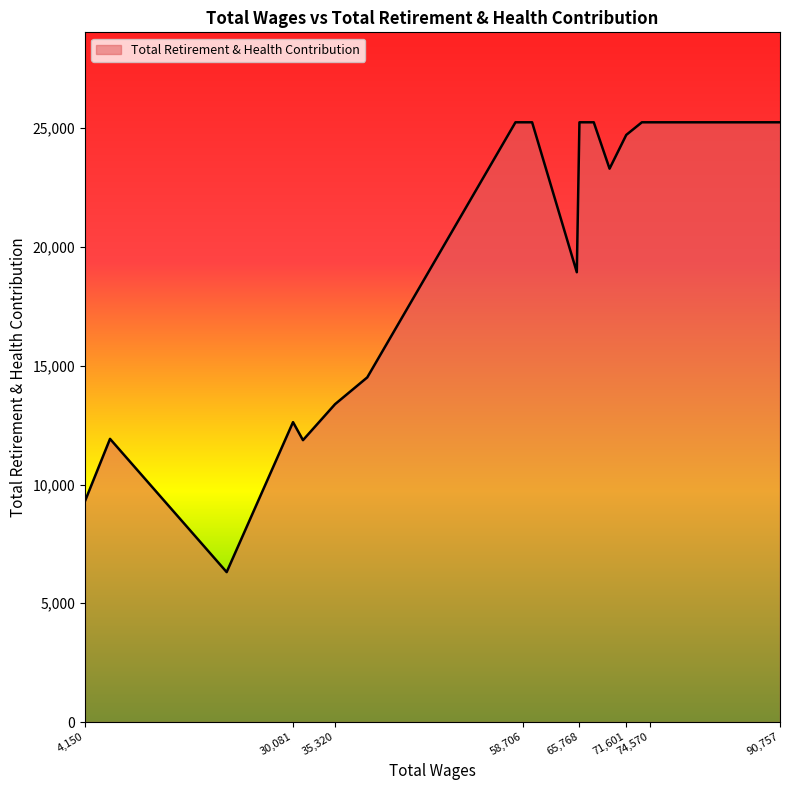

Where does the data first go above 25251?

90757.0